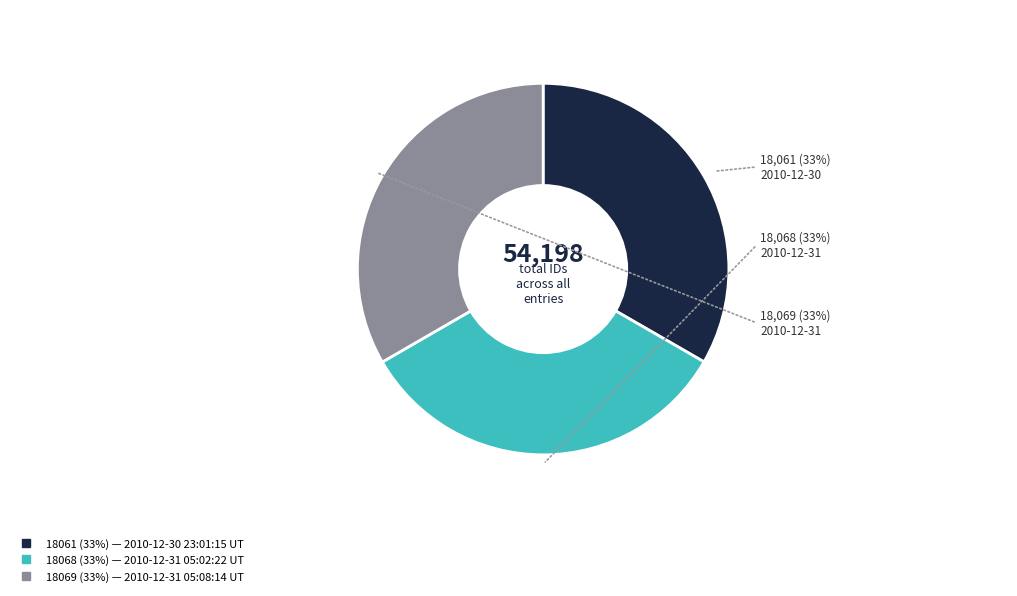

Is there a majority slice in this chart?

No